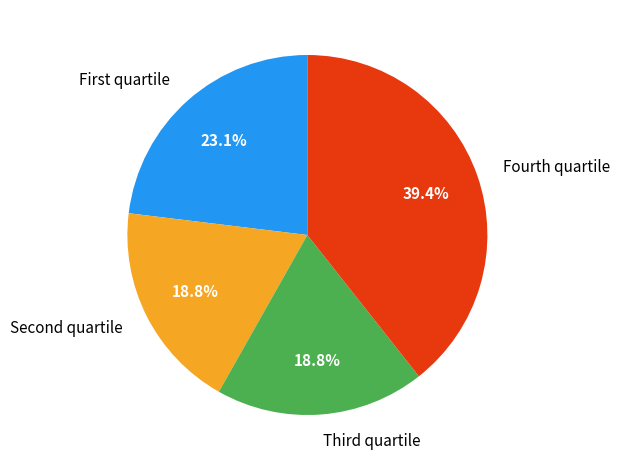

What portion of the pie excludes Fourth quartile?

60.6%